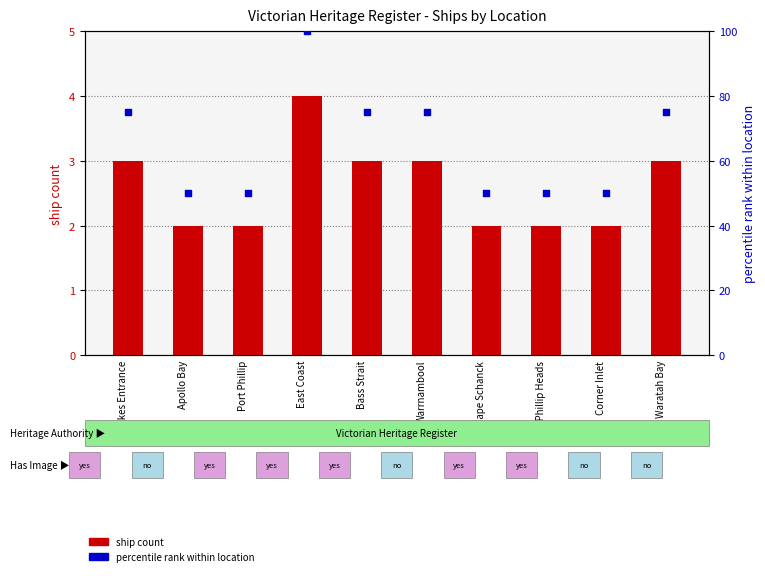

Which series has the largest total across all categories?

percentile rank